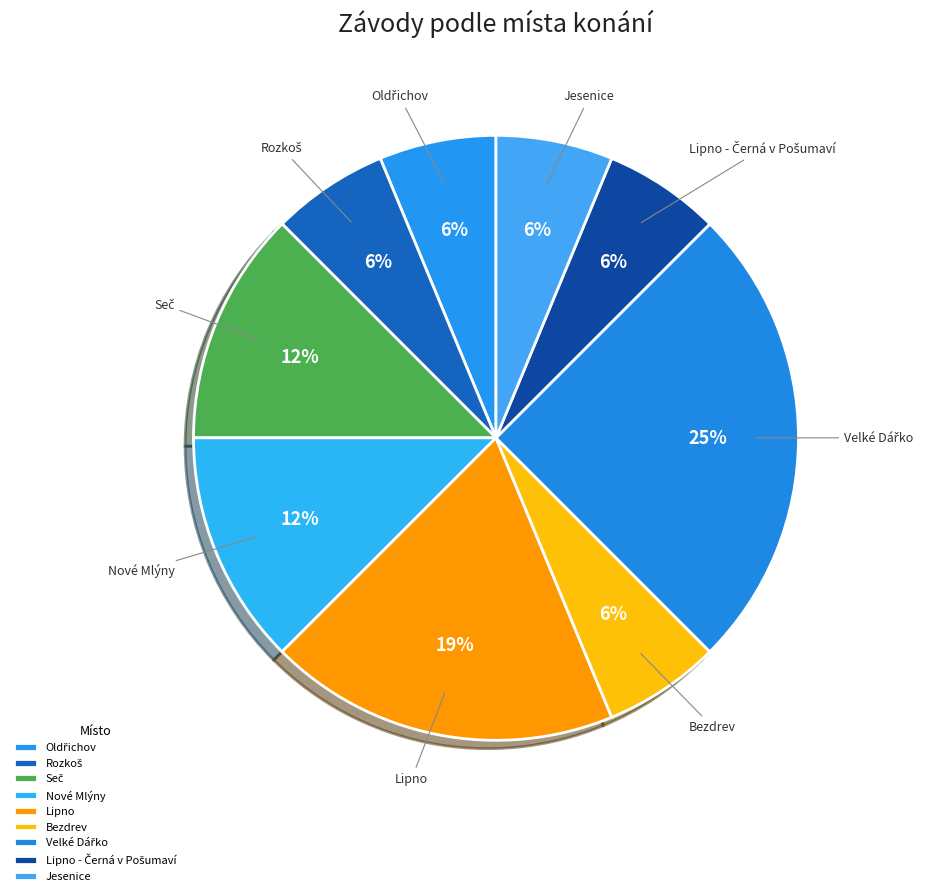

Is there any slice that represents more than half of the pie?

No